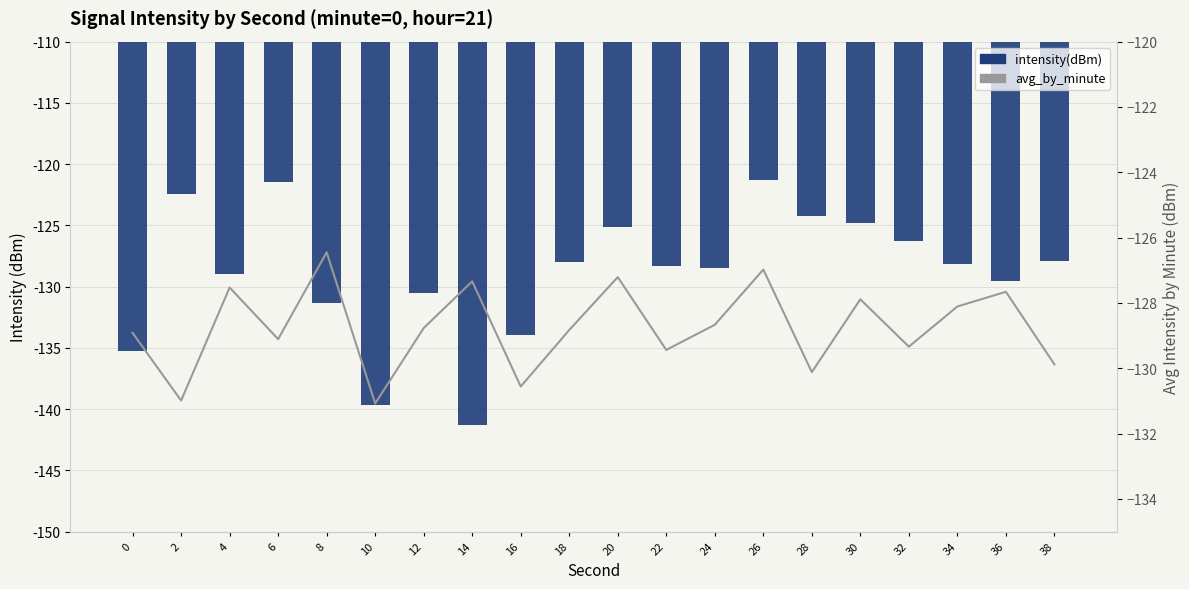

Reading left to right, list all the values displayed in this chart.

intensity(dBm): -135.3	-122.4	-129.0	-121.5	-131.4	-139.7	-130.5	-141.3	-133.9	-128.0	-125.2	-128.3	-128.5	-121.3	-124.2	-124.8	-126.3	-128.2	-129.5	-127.9
avg_by_minute: -128.9	-131.0	-127.5	-129.1	-126.5	-131.1	-128.8	-127.3	-130.6	-128.8	-127.2	-129.4	-128.7	-127.0	-130.1	-127.9	-129.3	-128.1	-127.7	-129.9